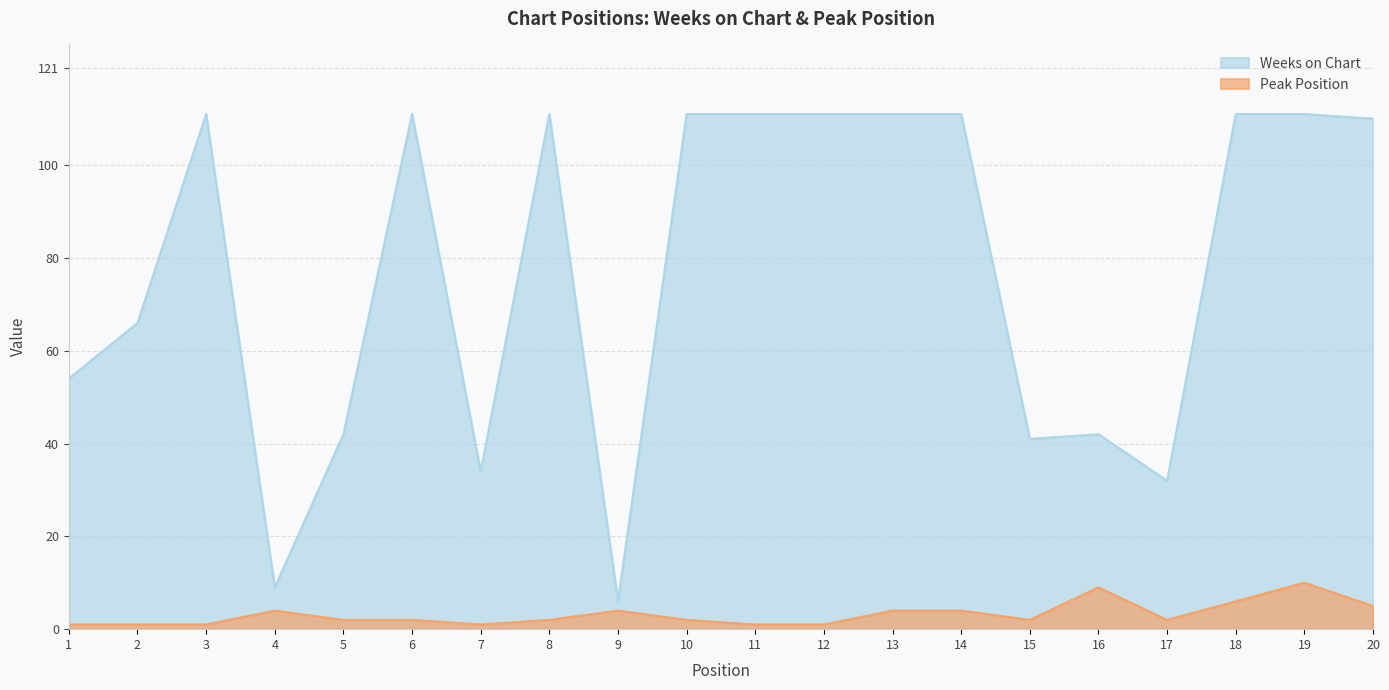

True or false: Weeks on Chart and Peak Position cross at least once.

False